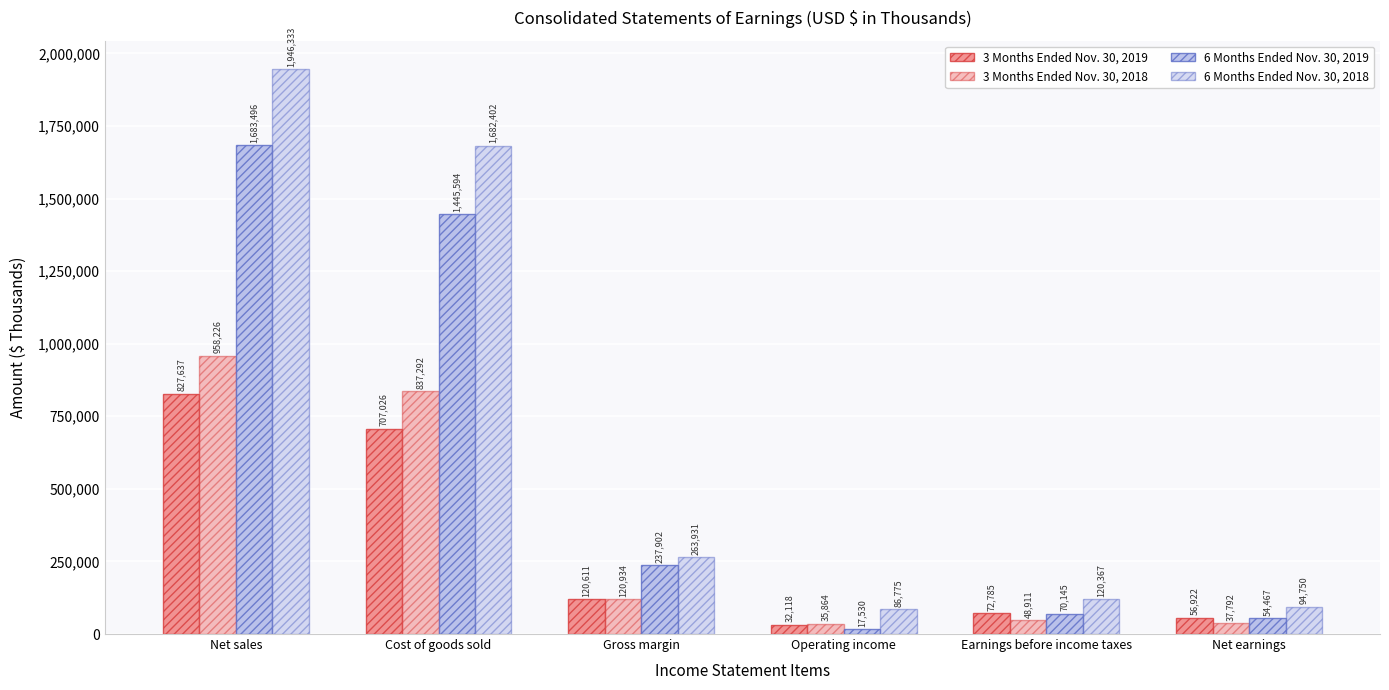

Is it true that 3 Months Ended Nov. 30, 2018 equals 72146 at Earnings before income taxes?

False